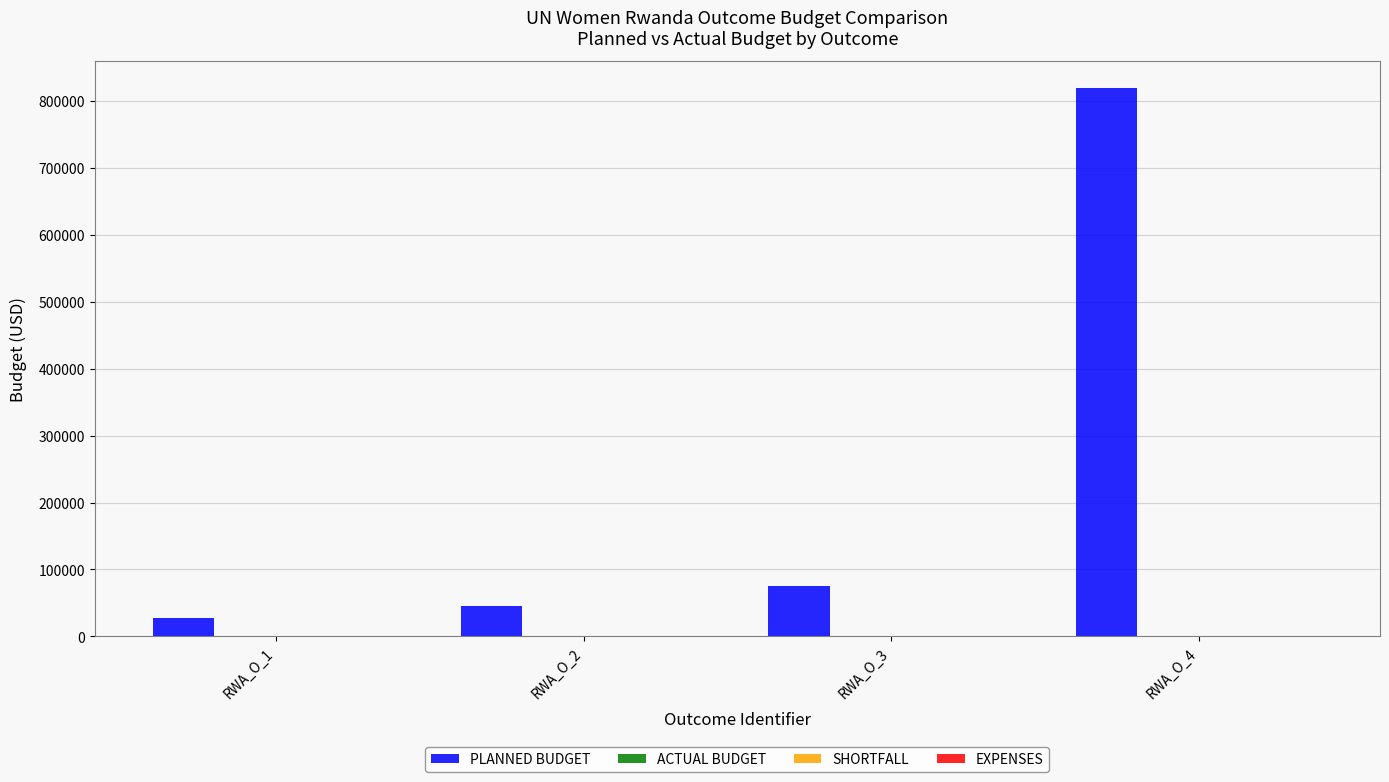

What is the value of the 3rd bar from the left?

75750